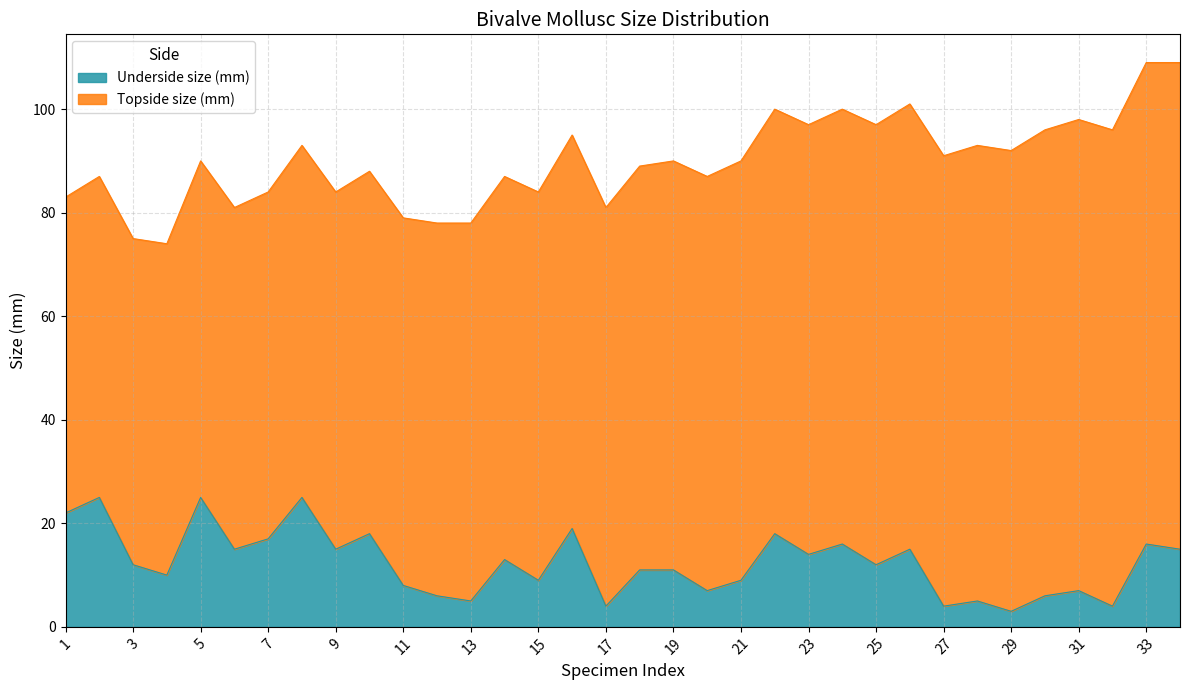

Reading left to right, extract all data points from this chart.

22	25	12	10	25	15	17	25	15	18	8	6	5	13	9	19	4	11	11	7	9	18	14	16	12	15	4	5	3	6	7	4	16	15